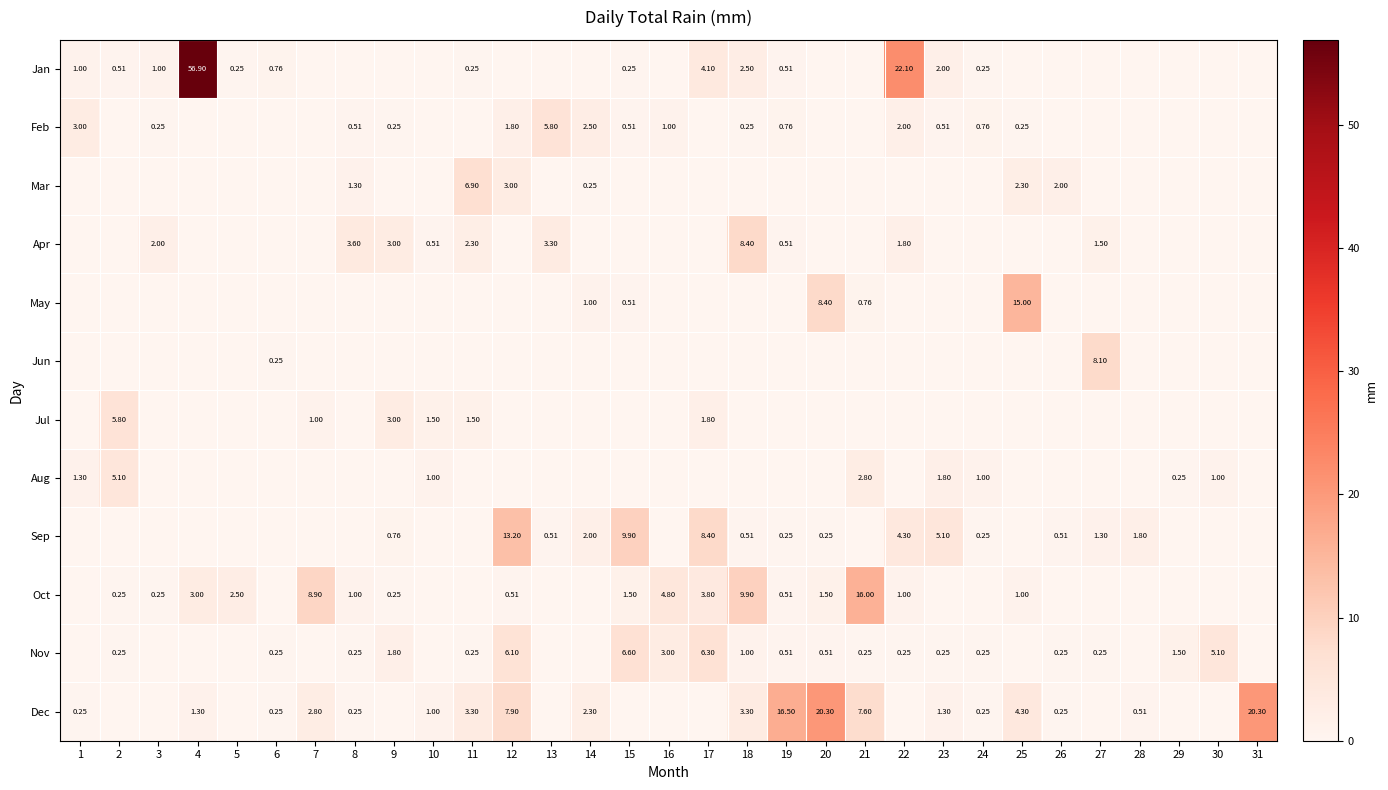

Which series has the widest spread of values?

Jan